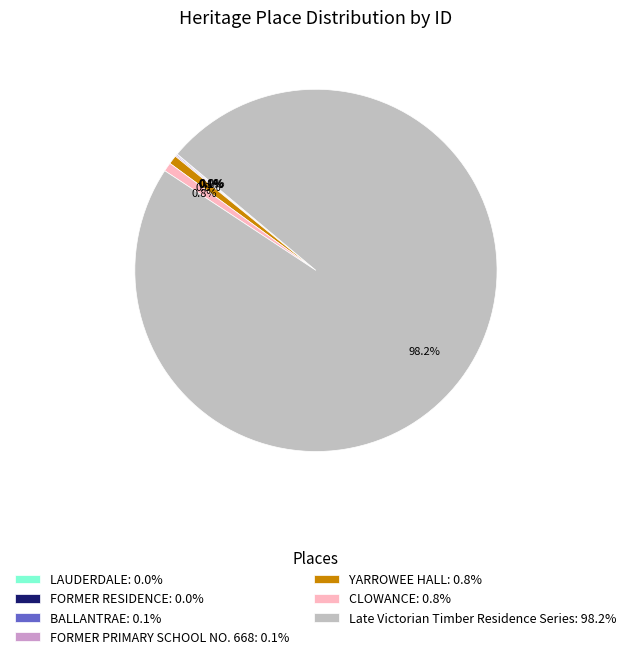

What is the ratio of the value at Late Victorian Timber Residence Series: 98.2% to the value at YARROWEE HALL: 0.8%?

124.7